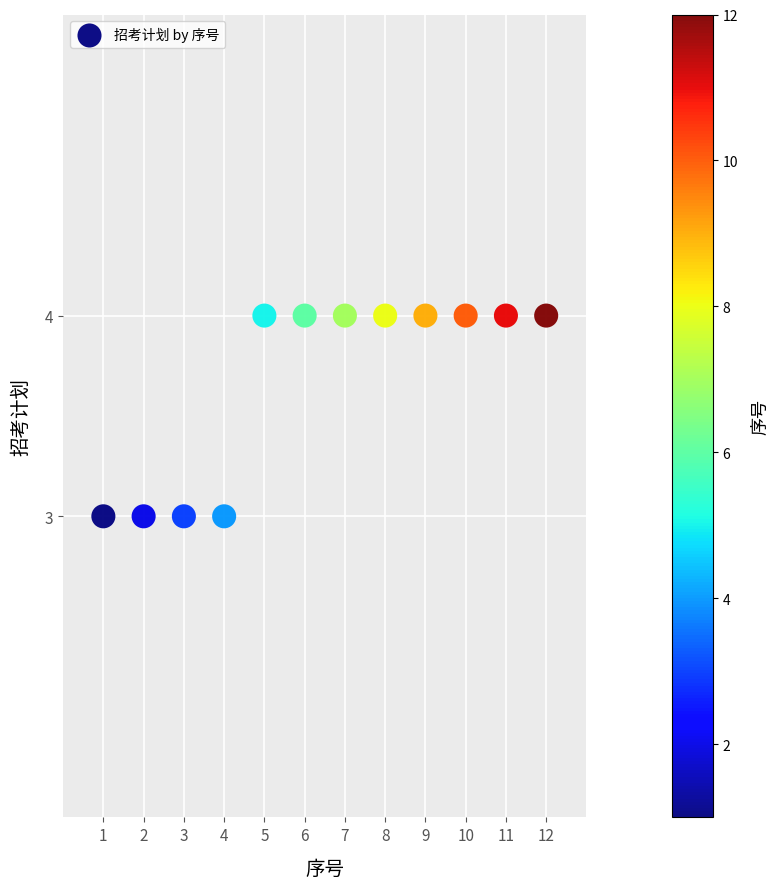

What is the average X value?

6